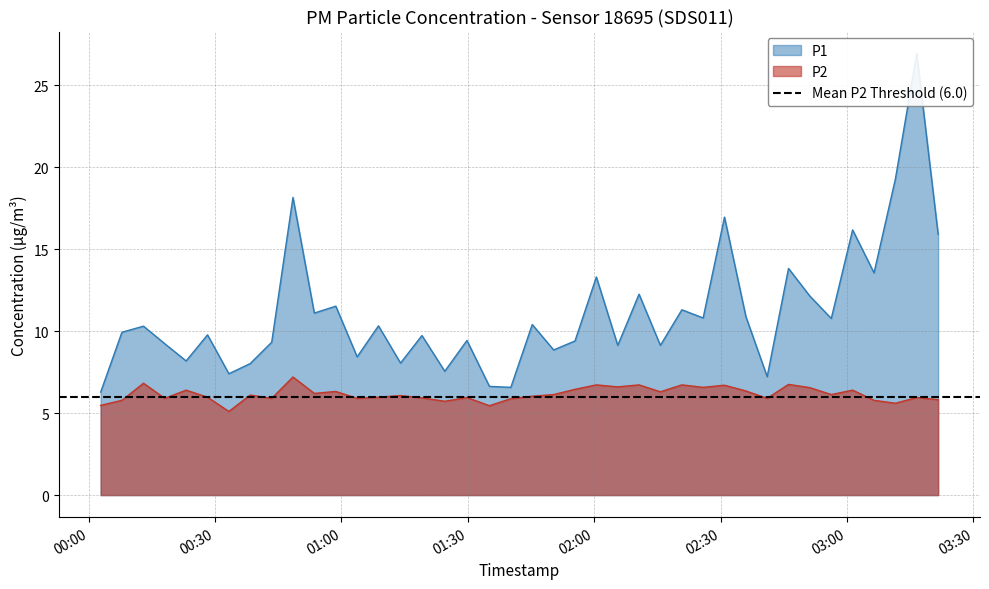

Which category has the lowest value across all series?

2023-07-20T00:33:16